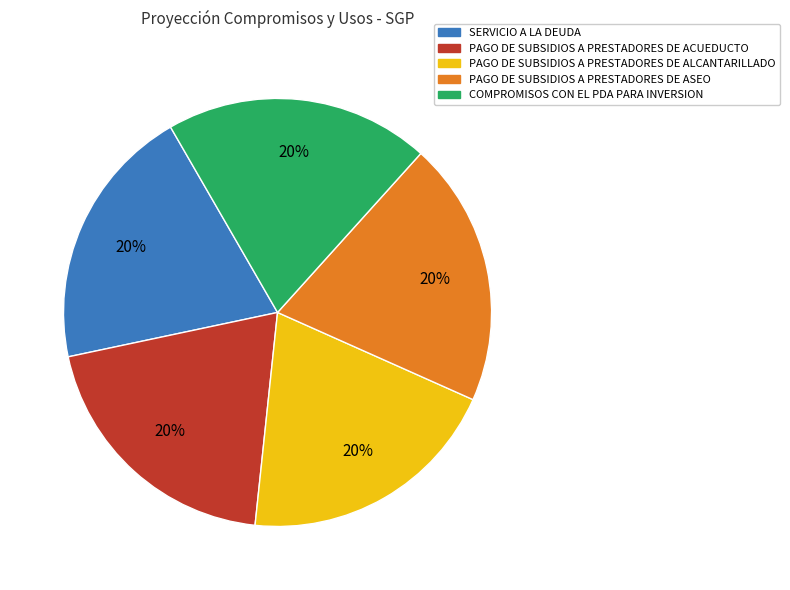

What percentage is the PAGO DE SUBSIDIOS A PRESTADORES DE ASEO slice, to the nearest percent?

20%